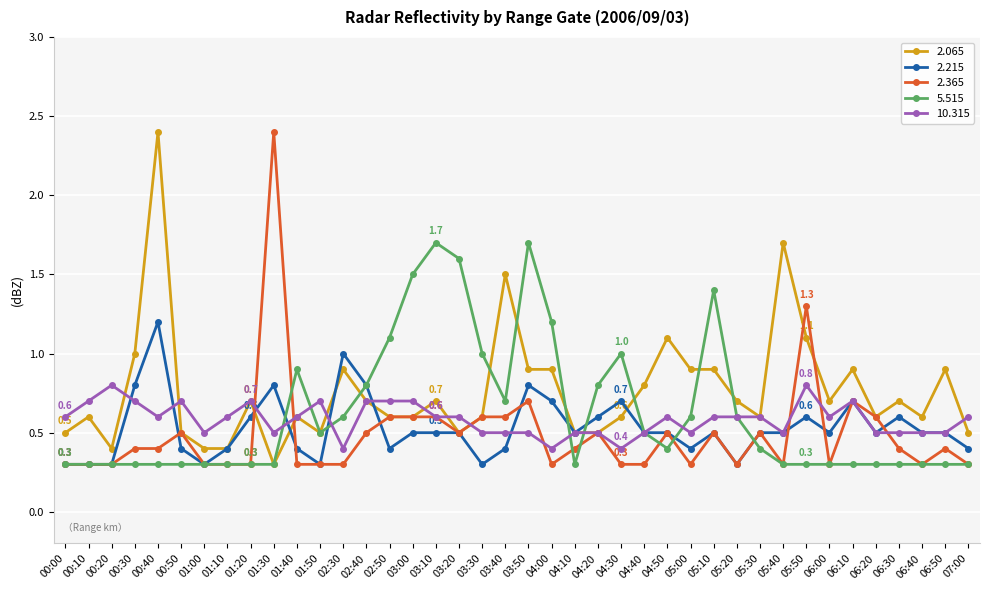

Which series changed the most between 00:00 and 04:50?

2.065